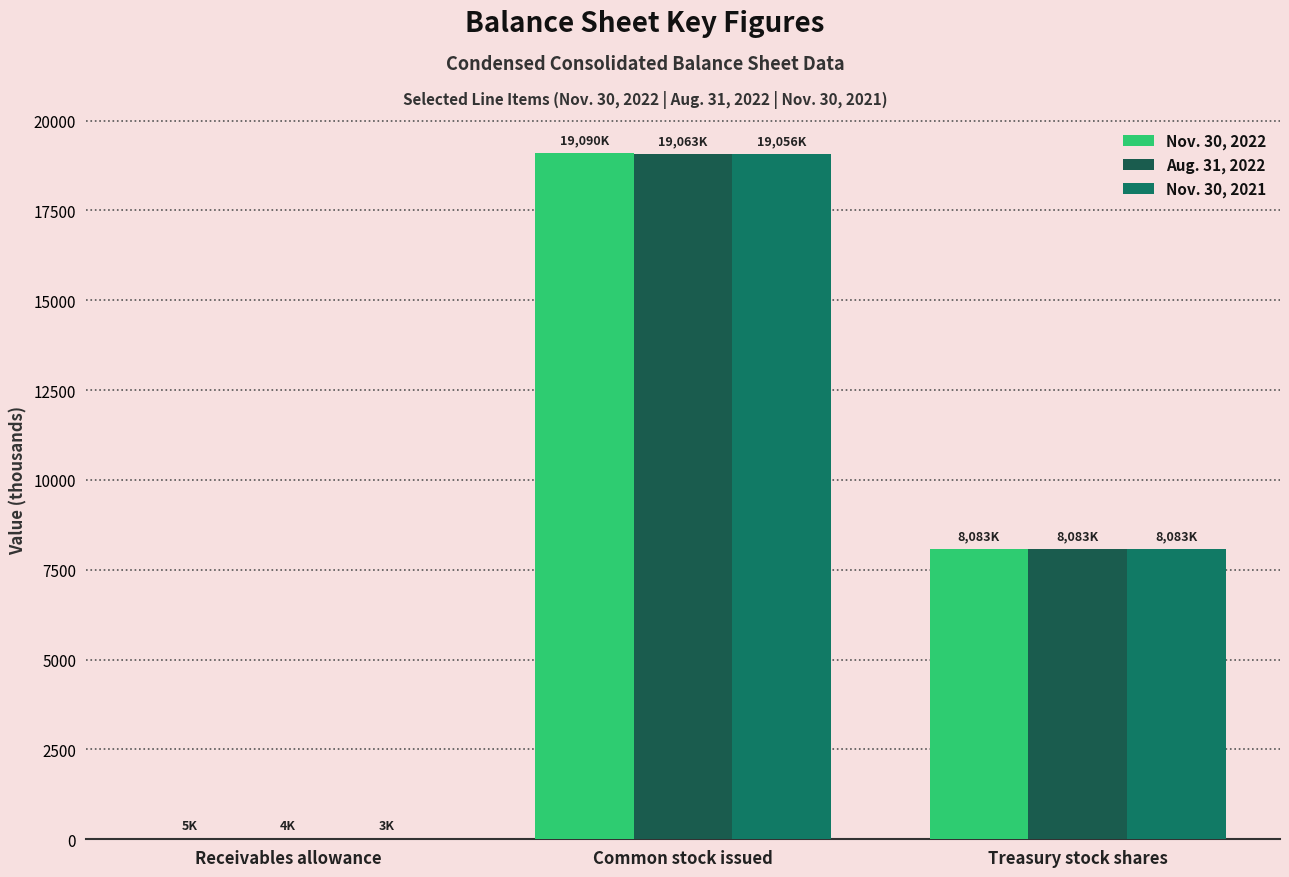

The value of Aug. 31, 2022 at Receivables allowance is 4.1. True or false?

True